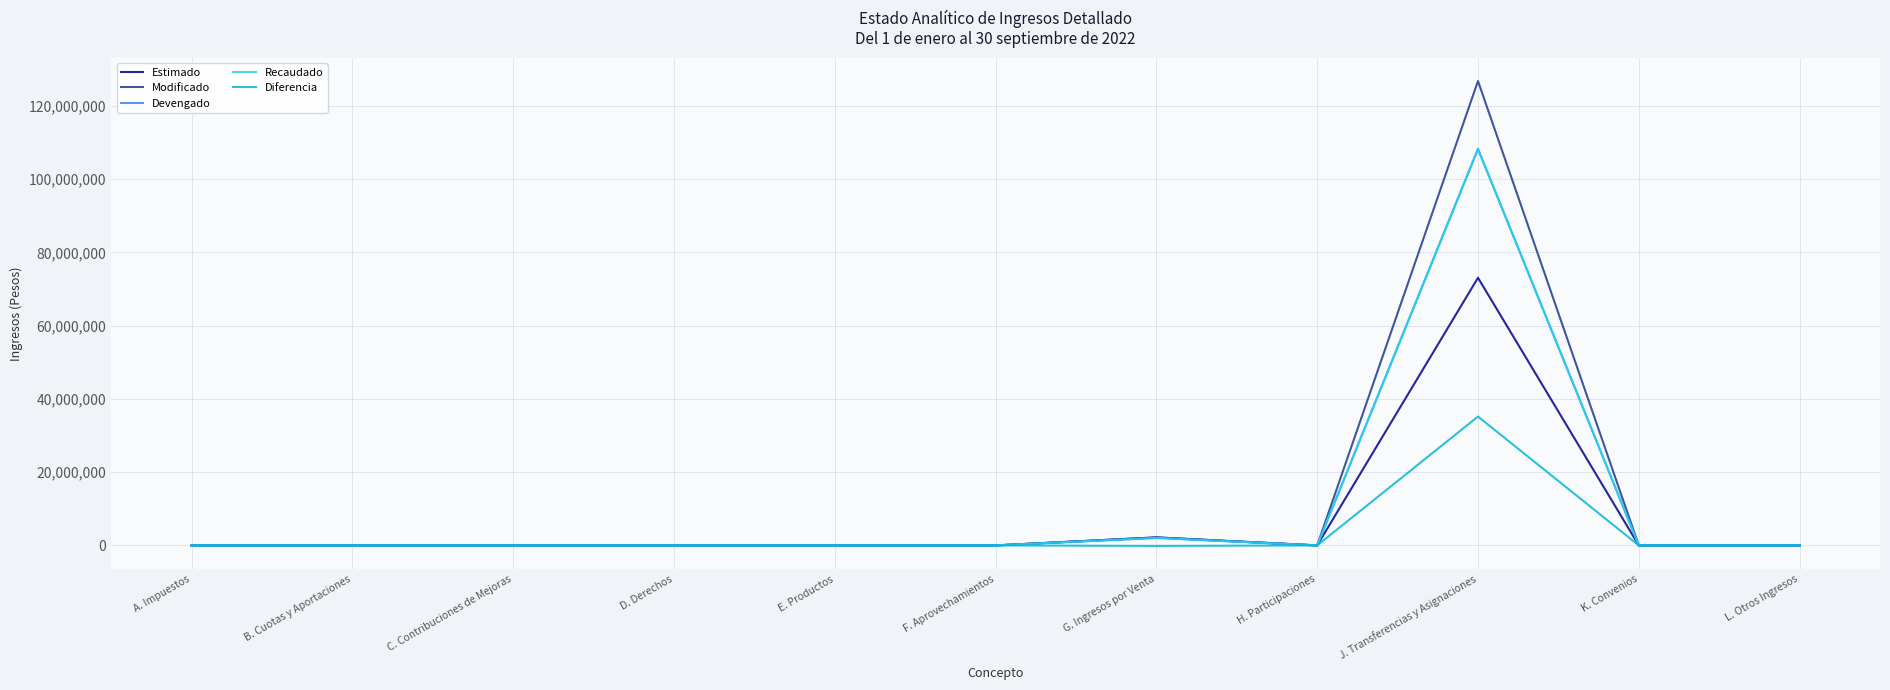

Does the chart have visible grid lines?

Yes